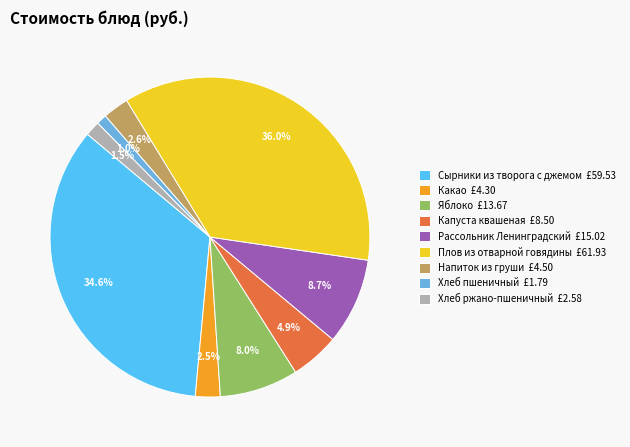

Is there any slice that represents more than half of the pie?

No